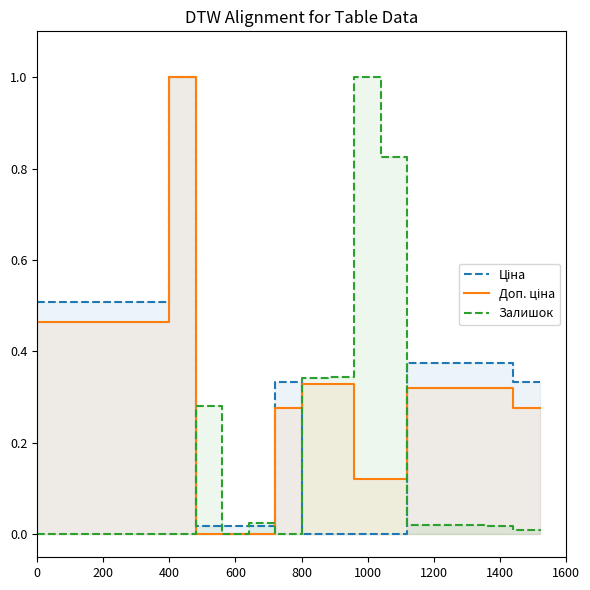

Reading left to right, transcribe all the data shown in this chart.

Ціна: 0.5	0.5	0.5	0.5	0.5	1.0	0.0	0.0	0.0	0.3	0.0	0.0	0.0	0.0	0.4	0.4	0.4	0.4	0.3	0.3
Доп. ціна: 0.5	0.5	0.5	0.5	0.5	1.0	0.0	0.0	0.0	0.3	0.3	0.3	0.1	0.1	0.3	0.3	0.3	0.3	0.3	0.3
Залишок: 0.0	0.0	0.0	0.0	0.0	0.0	0.3	0.0	0.0	0.0	0.3	0.3	1.0	0.8	0.0	0.0	0.0	0.0	0.0	0.0